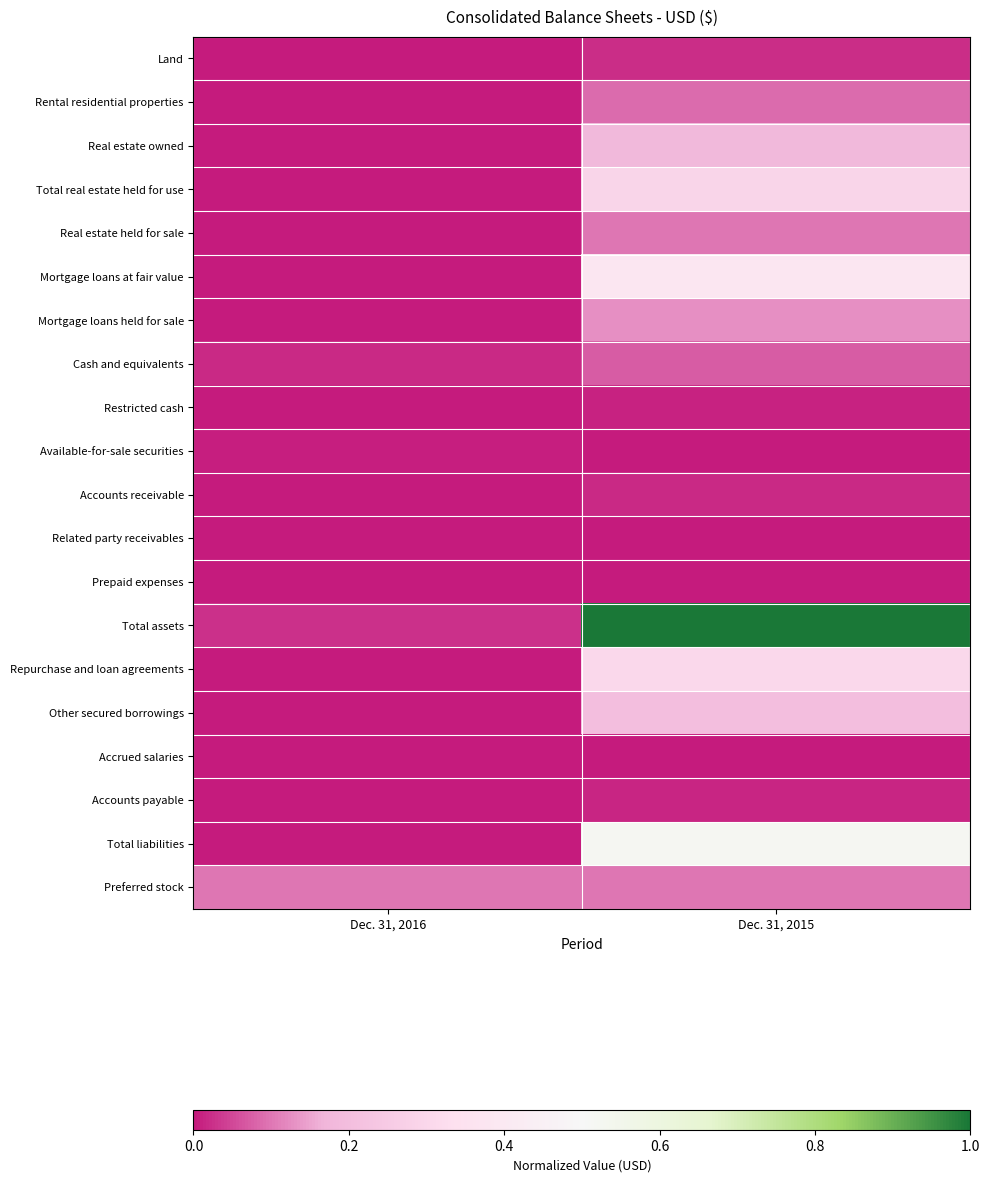

Reading left to right, transcribe all the data shown in this chart.

Land: Dec. 31, 2016=0.0	Dec. 31, 2015=0.0
Rental residential properties: Dec. 31, 2016=0.0	Dec. 31, 2015=0.1
Real estate owned: Dec. 31, 2016=0.0	Dec. 31, 2015=0.2
Total real estate held for use: Dec. 31, 2016=0.0	Dec. 31, 2015=0.3
Real estate held for sale: Dec. 31, 2016=0.0	Dec. 31, 2015=0.1
Mortgage loans at fair value: Dec. 31, 2016=0.0	Dec. 31, 2015=0.4
Mortgage loans held for sale: Dec. 31, 2016=0.0	Dec. 31, 2015=0.1
Cash and equivalents: Dec. 31, 2016=0.0	Dec. 31, 2015=0.1
Restricted cash: Dec. 31, 2016=0.0	Dec. 31, 2015=0.0
Available-for-sale securities: Dec. 31, 2016=0.0	Dec. 31, 2015=0.0
Accounts receivable: Dec. 31, 2016=0.0	Dec. 31, 2015=0.0
Related party receivables: Dec. 31, 2016=0.0	Dec. 31, 2015=0.0
Prepaid expenses: Dec. 31, 2016=0.0	Dec. 31, 2015=0.0
Total assets: Dec. 31, 2016=0.0	Dec. 31, 2015=1.0
Repurchase and loan agreements: Dec. 31, 2016=0.0	Dec. 31, 2015=0.3
Other secured borrowings: Dec. 31, 2016=0.0	Dec. 31, 2015=0.2
Accrued salaries: Dec. 31, 2016=0.0	Dec. 31, 2015=0.0
Accounts payable: Dec. 31, 2016=0.0	Dec. 31, 2015=0.0
Total liabilities: Dec. 31, 2016=0.0	Dec. 31, 2015=0.5
Preferred stock: Dec. 31, 2016=0.1	Dec. 31, 2015=0.1